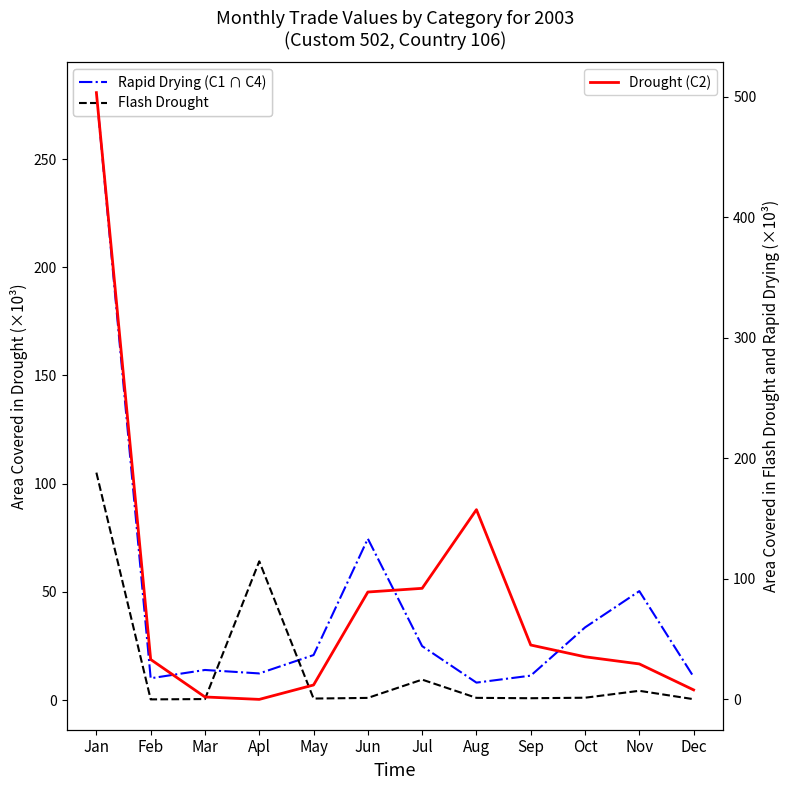

At which label is Rapid Drying (C1 ∩ C4) closest to 144?

Jun